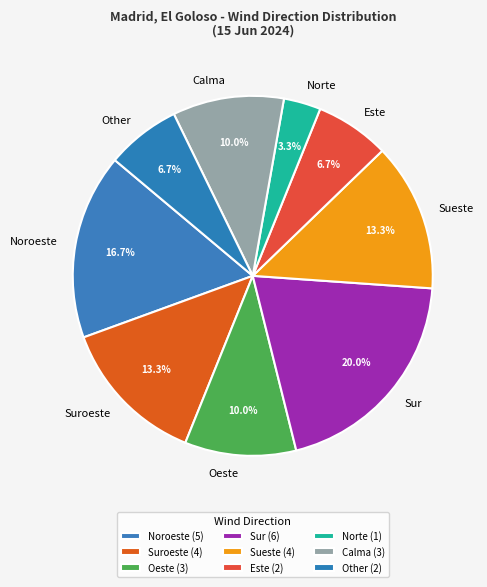

Count the number of slices in the pie.

9